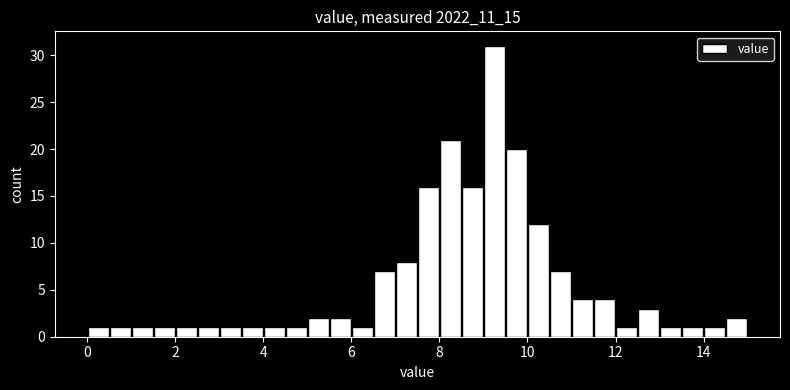

Around what value on the x-axis is the tallest bar? Give the approximate position of its centre, as read against the axis.

9.2